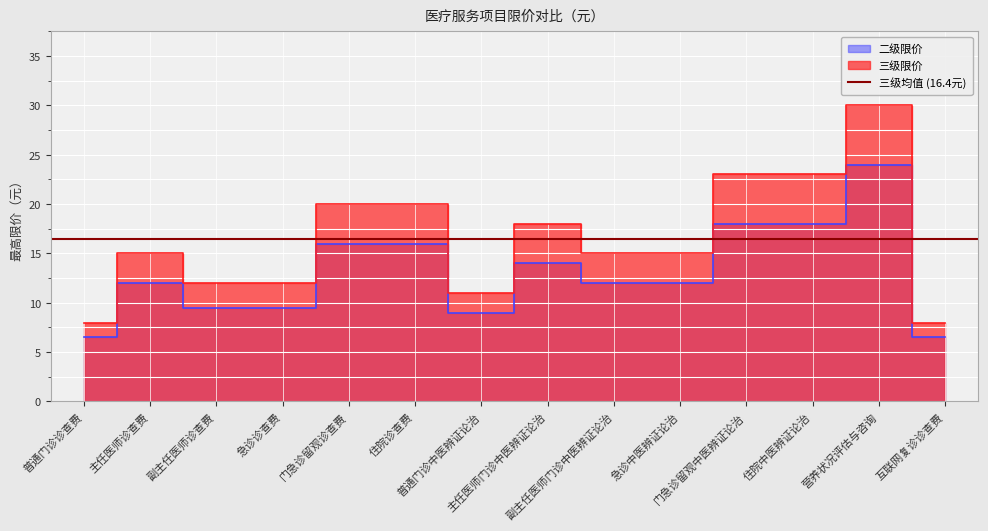

What is the sum of all 二级限价 values?

183.0